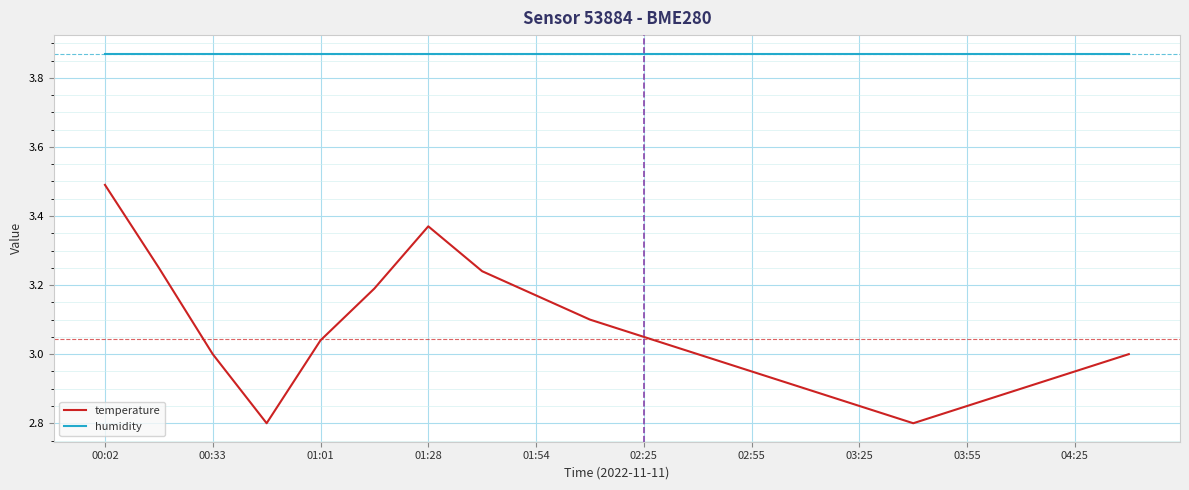

How many lines are shown in the chart?

2